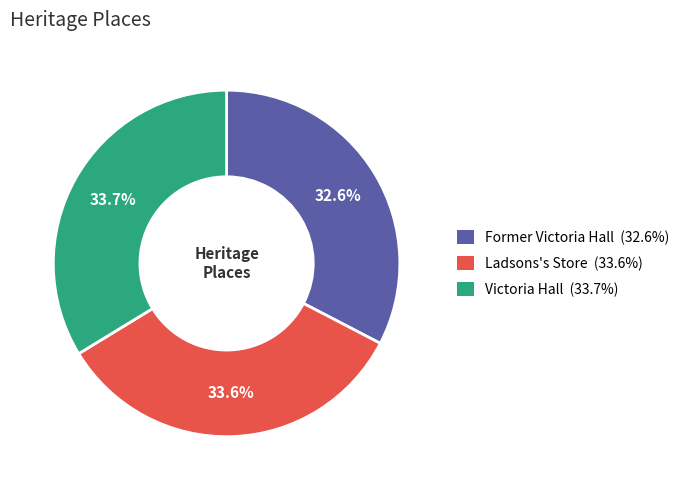

Is there a majority slice in this chart?

No